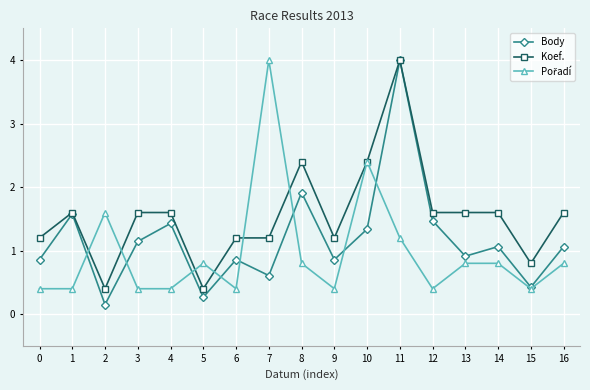

At which label does Koef. reach its peak?

11